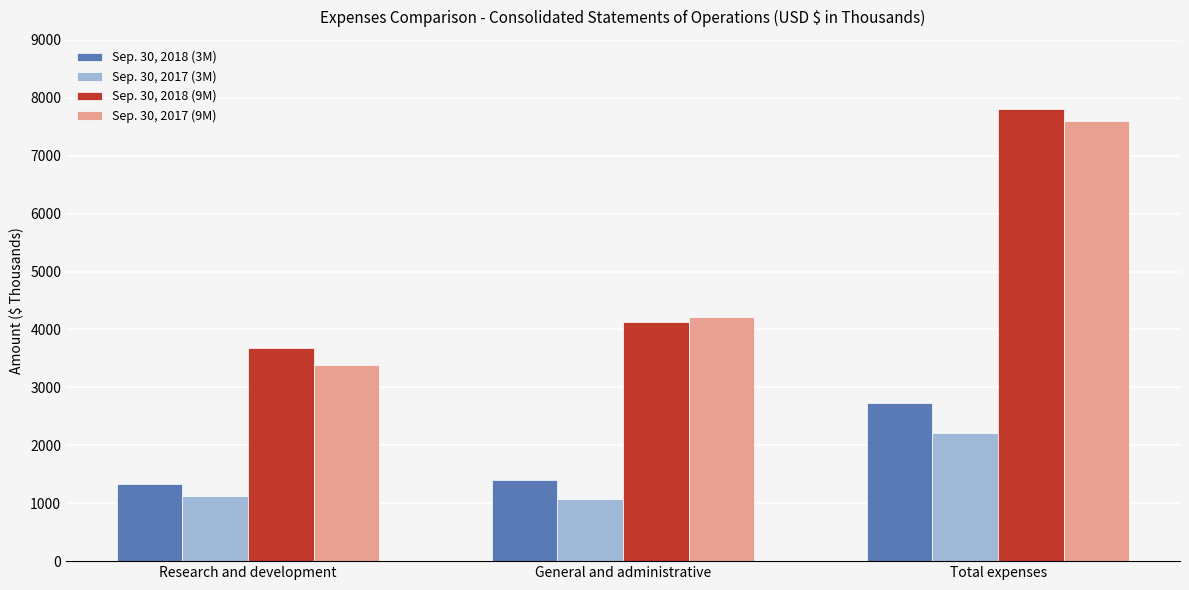

Reading left to right, list all the values displayed in this chart.

Sep. 30, 2018 (3M): Research and development=1330	General and administrative=1407	Total expenses=2737
Sep. 30, 2017 (3M): Research and development=1132	General and administrative=1073	Total expenses=2205
Sep. 30, 2018 (9M): Research and development=3677	General and administrative=4132	Total expenses=7809
Sep. 30, 2017 (9M): Research and development=3379	General and administrative=4215	Total expenses=7594